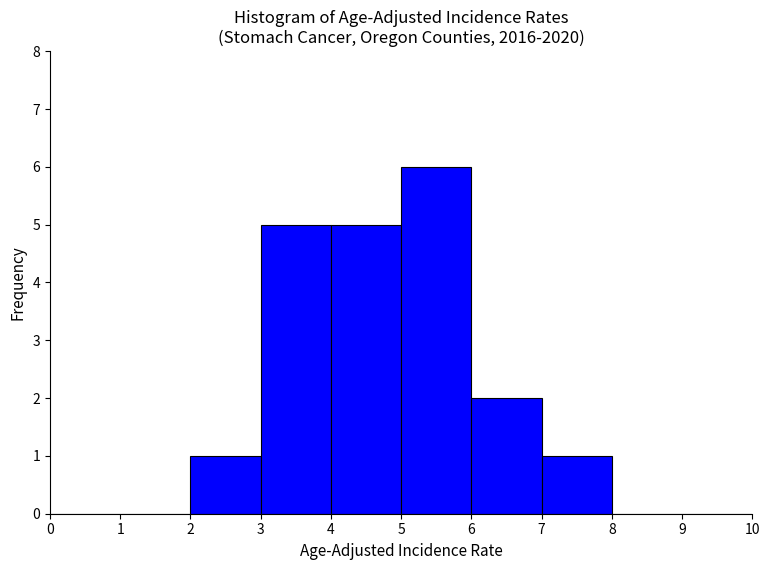

What is the height of the bar covering 2 to 3 on the x-axis? The values are not printed on the chart, so give them approximately, as read against the axis.

1